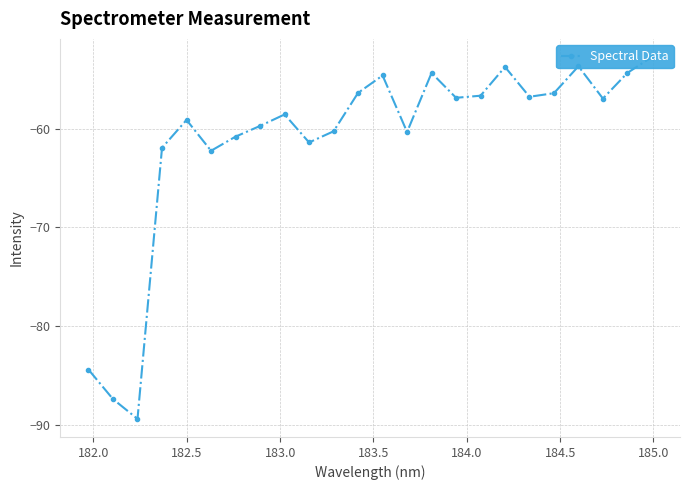

What is the minimum value shown in the chart?

-89.3